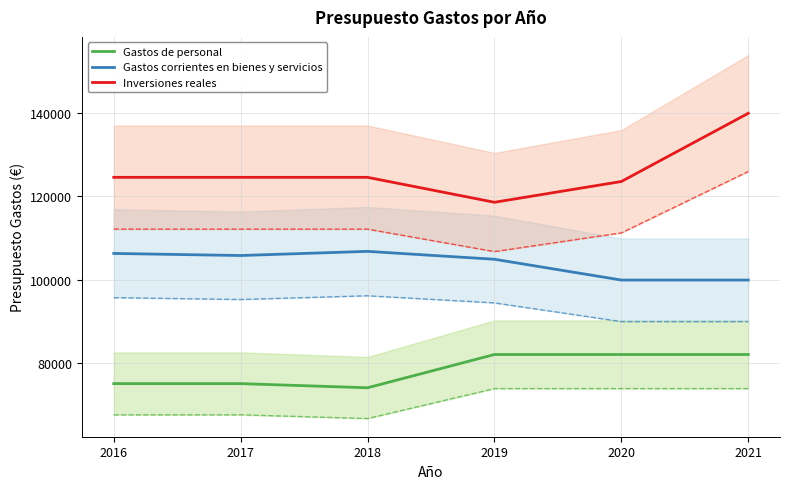

What is the approximate value of Gastos de personal at 2016?

75000